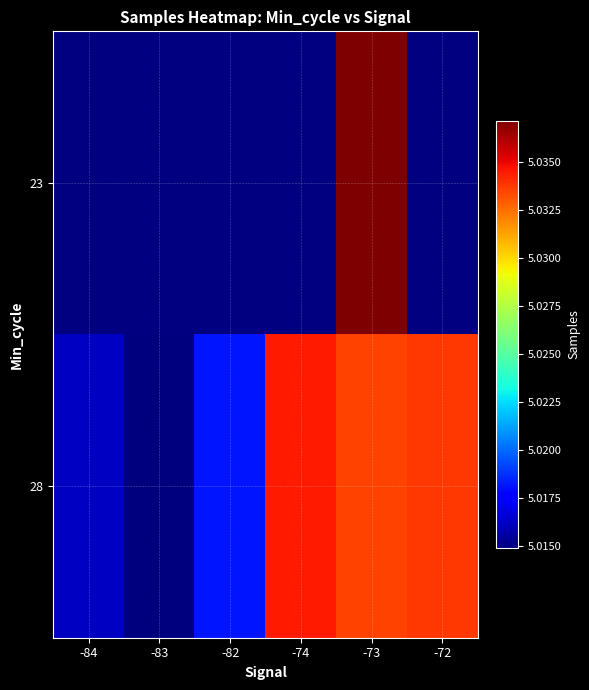

Which label corresponds to the smallest value in the chart?

-83